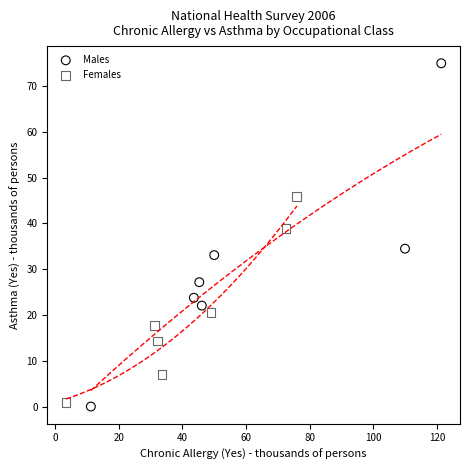

Which series has the widest spread of Y values?

Males